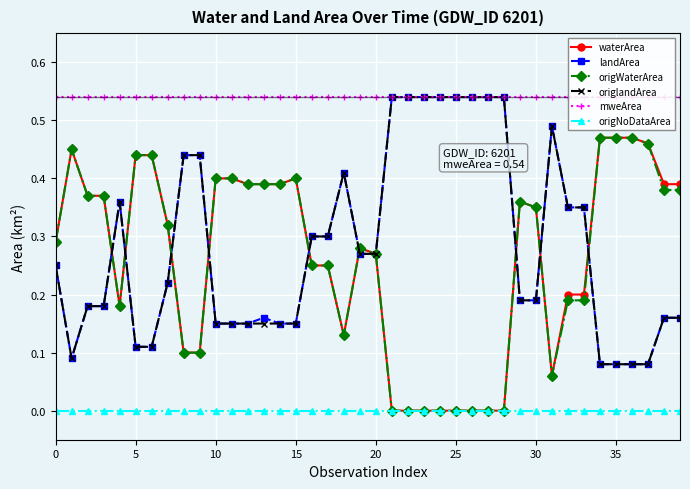

At which label does origlandArea reach its minimum?

34